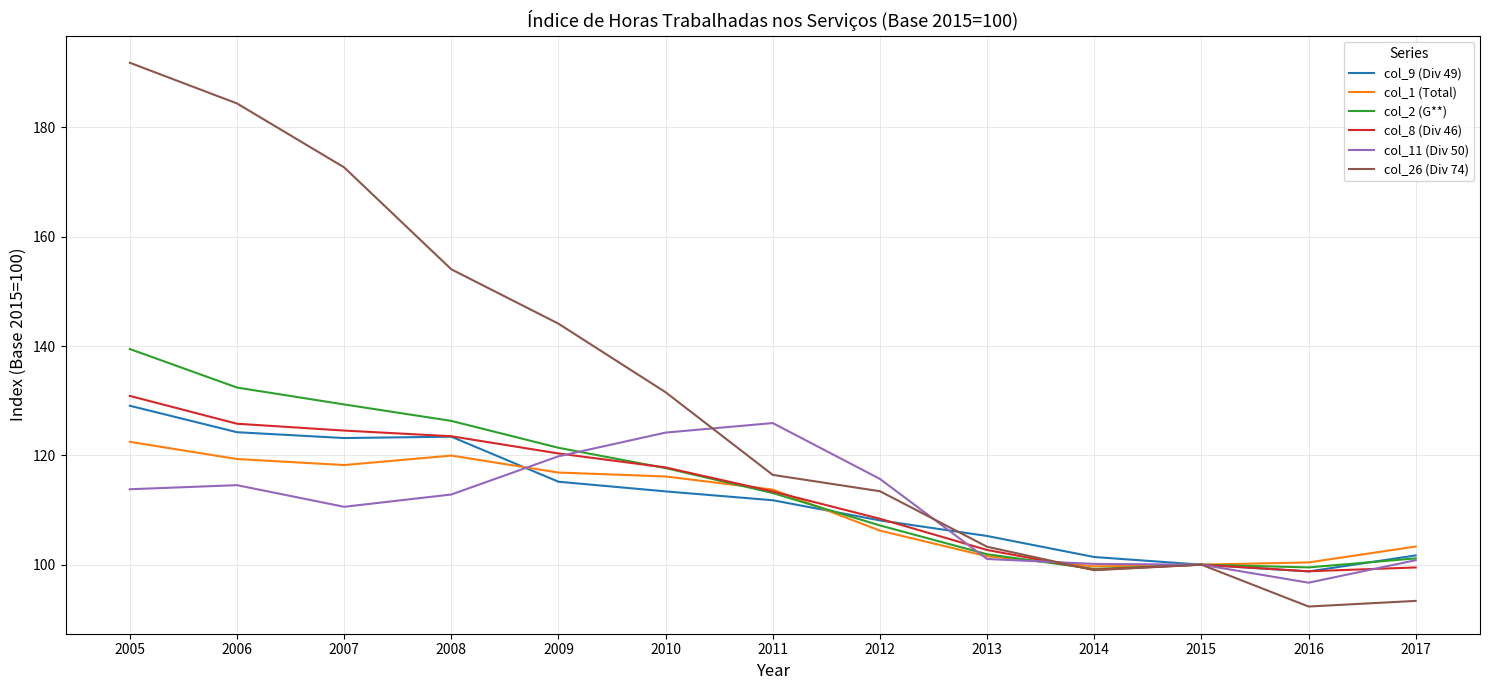

At which label does col_8 (Div 46) reach its peak?

2005